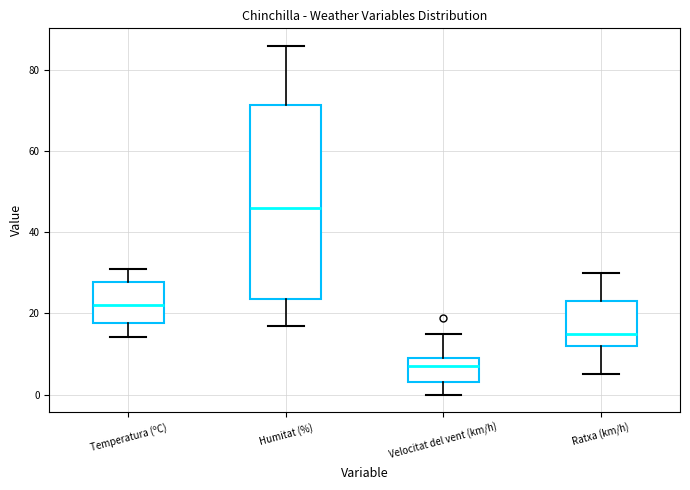

Which box's median line is the lowest?

Velocitat del vent (km/h)